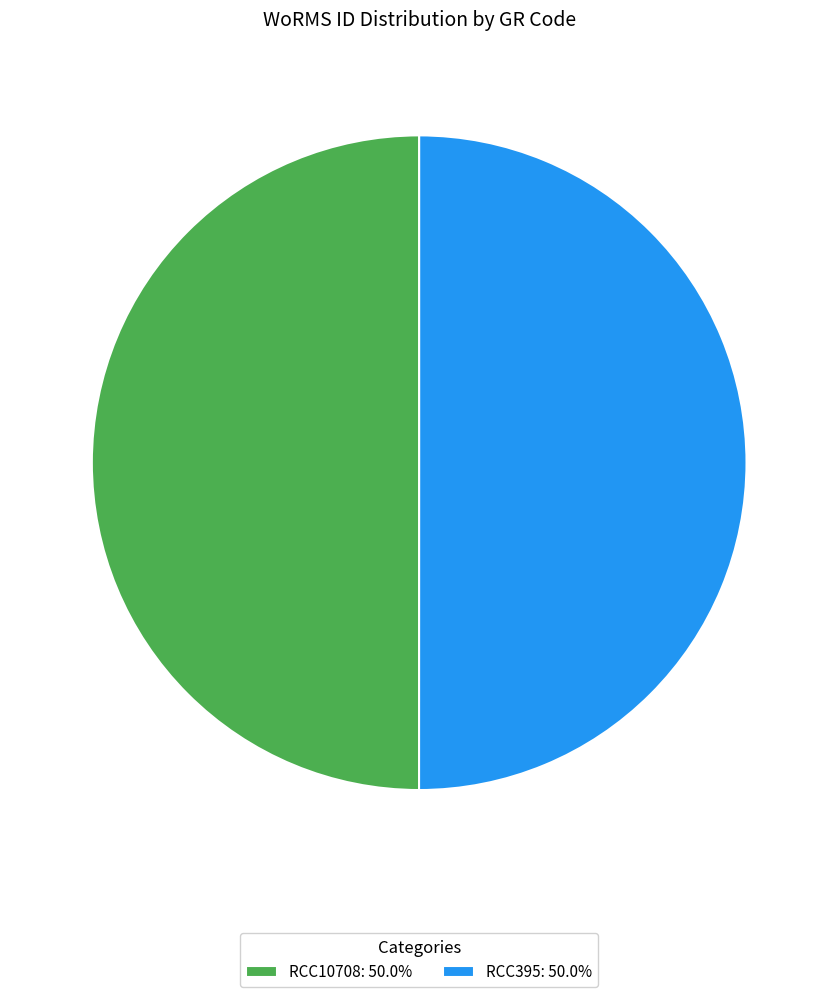

True or false: RCC10708 accounts for 50% of the total.

True